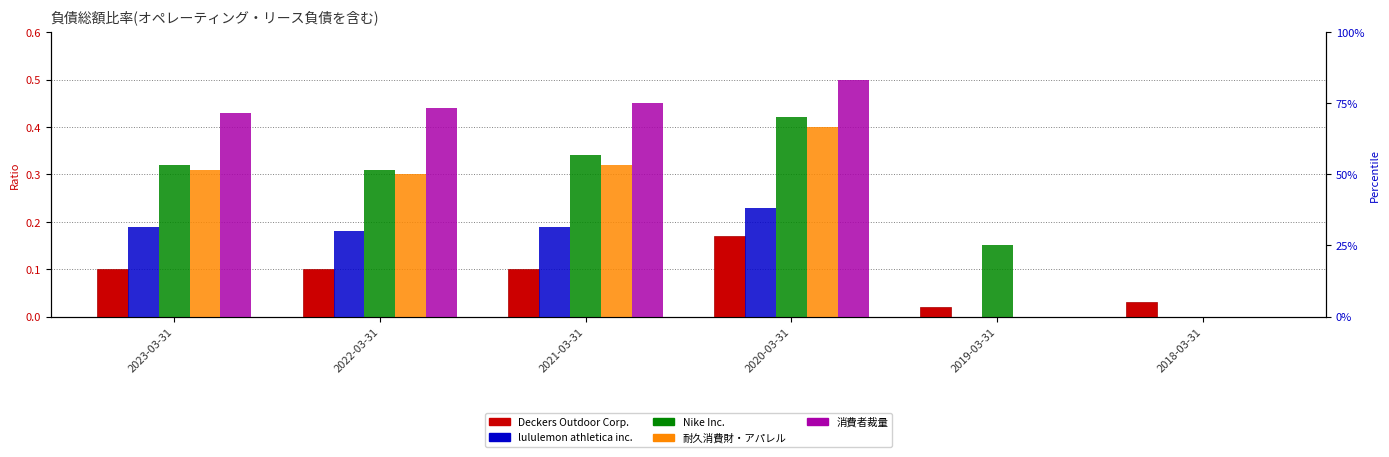

Is the value of 消費者裁量 at 2018-03-31 greater than the value of 耐久消費財・アパレル at 2019-03-31?

No